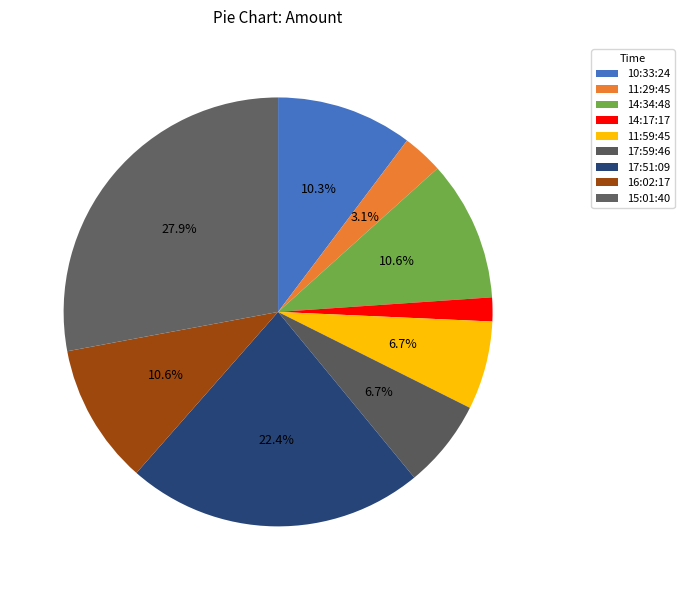

To the nearest percent, what percentage of the pie is 15:01:40?

28%